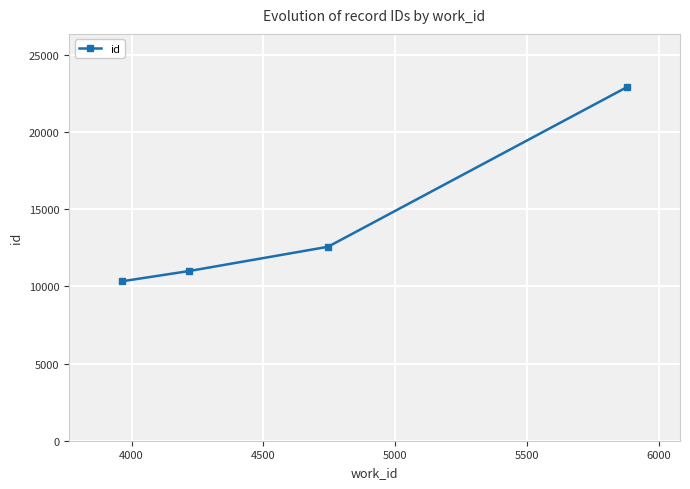

What is the average value?

14201